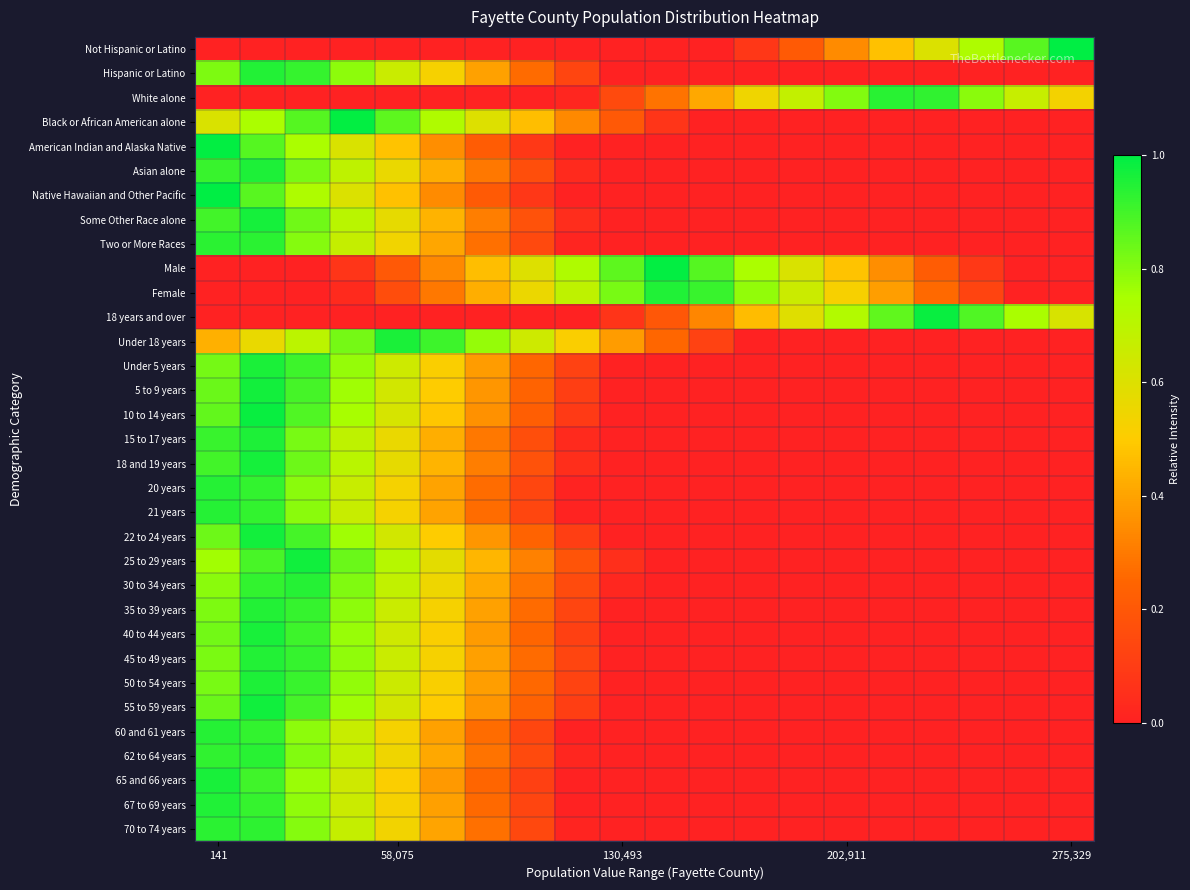

Reading left to right, list all the values displayed in this chart.

Not Hispanic or Latino: 0.0	0.0	0.0	0.0	0.0	0.0	0.0	0.0	0.0	0.0	0.0	0.0	0.1	0.2	0.3	0.5	0.6	0.7	0.9	1.0
Hispanic or Latino: 0.8	0.9	0.9	0.8	0.7	0.5	0.4	0.3	0.1	0.0	0.0	0.0	0.0	0.0	0.0	0.0	0.0	0.0	0.0	0.0
White alone: 0.0	0.0	0.0	0.0	0.0	0.0	0.0	0.0	0.0	0.2	0.3	0.4	0.5	0.7	0.8	0.9	0.9	0.8	0.7	0.5
Black or African American alone: 0.6	0.7	0.9	1.0	0.9	0.7	0.6	0.5	0.3	0.2	0.1	0.0	0.0	0.0	0.0	0.0	0.0	0.0	0.0	0.0
American Indian and Alaska Native: 1.0	0.9	0.7	0.6	0.5	0.3	0.2	0.1	0.0	0.0	0.0	0.0	0.0	0.0	0.0	0.0	0.0	0.0	0.0	0.0
Asian alone: 0.9	1.0	0.8	0.7	0.6	0.4	0.3	0.2	0.0	0.0	0.0	0.0	0.0	0.0	0.0	0.0	0.0	0.0	0.0	0.0
Native Hawaiian and Other Pacific: 1.0	0.9	0.7	0.6	0.5	0.3	0.2	0.1	0.0	0.0	0.0	0.0	0.0	0.0	0.0	0.0	0.0	0.0	0.0	0.0
Some Other Race alone: 0.9	1.0	0.8	0.7	0.6	0.4	0.3	0.2	0.0	0.0	0.0	0.0	0.0	0.0	0.0	0.0	0.0	0.0	0.0	0.0
Two or More Races: 0.9	0.9	0.8	0.7	0.5	0.4	0.3	0.1	0.0	0.0	0.0	0.0	0.0	0.0	0.0	0.0	0.0	0.0	0.0	0.0
Male: 0.0	0.0	0.0	0.1	0.2	0.3	0.5	0.6	0.7	0.9	1.0	0.9	0.7	0.6	0.5	0.3	0.2	0.1	0.0	0.0
Female: 0.0	0.0	0.0	0.0	0.2	0.3	0.4	0.6	0.7	0.8	1.0	0.9	0.8	0.7	0.5	0.4	0.3	0.1	0.0	0.0
18 years and over: 0.0	0.0	0.0	0.0	0.0	0.0	0.0	0.0	0.0	0.1	0.2	0.3	0.5	0.6	0.7	0.9	1.0	0.9	0.7	0.6
Under 18 years: 0.4	0.6	0.7	0.8	1.0	0.9	0.8	0.6	0.5	0.4	0.3	0.1	0.0	0.0	0.0	0.0	0.0	0.0	0.0	0.0
Under 5 years: 0.8	1.0	0.9	0.8	0.6	0.5	0.4	0.3	0.1	0.0	0.0	0.0	0.0	0.0	0.0	0.0	0.0	0.0	0.0	0.0
5 to 9 years: 0.8	1.0	0.9	0.8	0.6	0.5	0.4	0.2	0.1	0.0	0.0	0.0	0.0	0.0	0.0	0.0	0.0	0.0	0.0	0.0
10 to 14 years: 0.9	1.0	0.9	0.8	0.6	0.5	0.4	0.2	0.1	0.0	0.0	0.0	0.0	0.0	0.0	0.0	0.0	0.0	0.0	0.0
15 to 17 years: 0.9	1.0	0.8	0.7	0.6	0.4	0.3	0.2	0.0	0.0	0.0	0.0	0.0	0.0	0.0	0.0	0.0	0.0	0.0	0.0
18 and 19 years: 0.9	1.0	0.8	0.7	0.6	0.4	0.3	0.2	0.0	0.0	0.0	0.0	0.0	0.0	0.0	0.0	0.0	0.0	0.0	0.0
20 years: 0.9	0.9	0.8	0.7	0.5	0.4	0.3	0.1	0.0	0.0	0.0	0.0	0.0	0.0	0.0	0.0	0.0	0.0	0.0	0.0
21 years: 0.9	0.9	0.8	0.7	0.5	0.4	0.3	0.1	0.0	0.0	0.0	0.0	0.0	0.0	0.0	0.0	0.0	0.0	0.0	0.0
22 to 24 years: 0.8	1.0	0.9	0.8	0.6	0.5	0.4	0.2	0.1	0.0	0.0	0.0	0.0	0.0	0.0	0.0	0.0	0.0	0.0	0.0
25 to 29 years: 0.8	0.9	1.0	0.8	0.7	0.6	0.4	0.3	0.2	0.1	0.0	0.0	0.0	0.0	0.0	0.0	0.0	0.0	0.0	0.0
30 to 34 years: 0.8	0.9	0.9	0.8	0.7	0.5	0.4	0.3	0.2	0.0	0.0	0.0	0.0	0.0	0.0	0.0	0.0	0.0	0.0	0.0
35 to 39 years: 0.8	0.9	0.9	0.8	0.7	0.5	0.4	0.3	0.1	0.0	0.0	0.0	0.0	0.0	0.0	0.0	0.0	0.0	0.0	0.0
40 to 44 years: 0.8	1.0	0.9	0.8	0.6	0.5	0.4	0.2	0.1	0.0	0.0	0.0	0.0	0.0	0.0	0.0	0.0	0.0	0.0	0.0
45 to 49 years: 0.8	0.9	0.9	0.8	0.7	0.5	0.4	0.3	0.1	0.0	0.0	0.0	0.0	0.0	0.0	0.0	0.0	0.0	0.0	0.0
50 to 54 years: 0.8	1.0	0.9	0.8	0.7	0.5	0.4	0.3	0.1	0.0	0.0	0.0	0.0	0.0	0.0	0.0	0.0	0.0	0.0	0.0
55 to 59 years: 0.8	1.0	0.9	0.8	0.6	0.5	0.4	0.2	0.1	0.0	0.0	0.0	0.0	0.0	0.0	0.0	0.0	0.0	0.0	0.0
60 and 61 years: 0.9	0.9	0.8	0.7	0.5	0.4	0.3	0.1	0.0	0.0	0.0	0.0	0.0	0.0	0.0	0.0	0.0	0.0	0.0	0.0
62 to 64 years: 0.9	0.9	0.8	0.7	0.5	0.4	0.3	0.2	0.0	0.0	0.0	0.0	0.0	0.0	0.0	0.0	0.0	0.0	0.0	0.0
65 and 66 years: 1.0	0.9	0.8	0.6	0.5	0.4	0.2	0.1	0.0	0.0	0.0	0.0	0.0	0.0	0.0	0.0	0.0	0.0	0.0	0.0
67 to 69 years: 1.0	0.9	0.8	0.7	0.5	0.4	0.3	0.1	0.0	0.0	0.0	0.0	0.0	0.0	0.0	0.0	0.0	0.0	0.0	0.0
70 to 74 years: 0.9	0.9	0.8	0.7	0.5	0.4	0.3	0.1	0.0	0.0	0.0	0.0	0.0	0.0	0.0	0.0	0.0	0.0	0.0	0.0